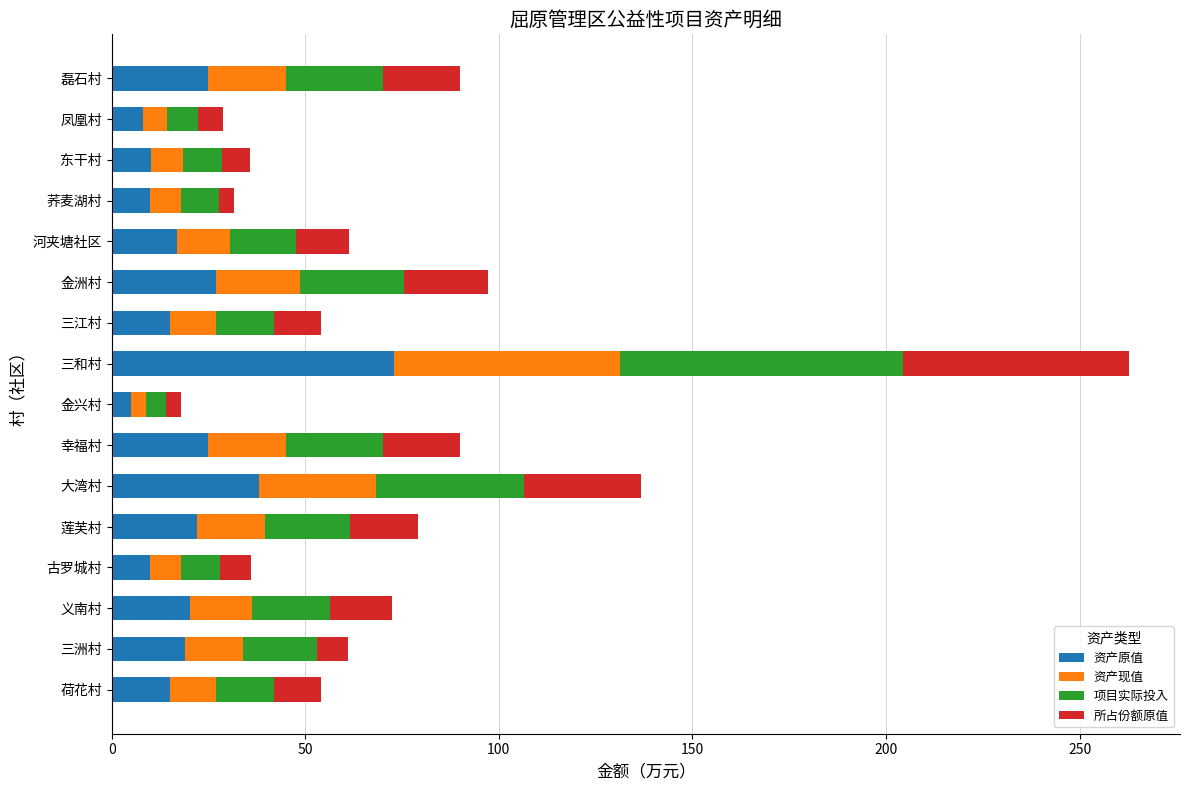

Which category has the highest value in the 资产原值 series?

三和村